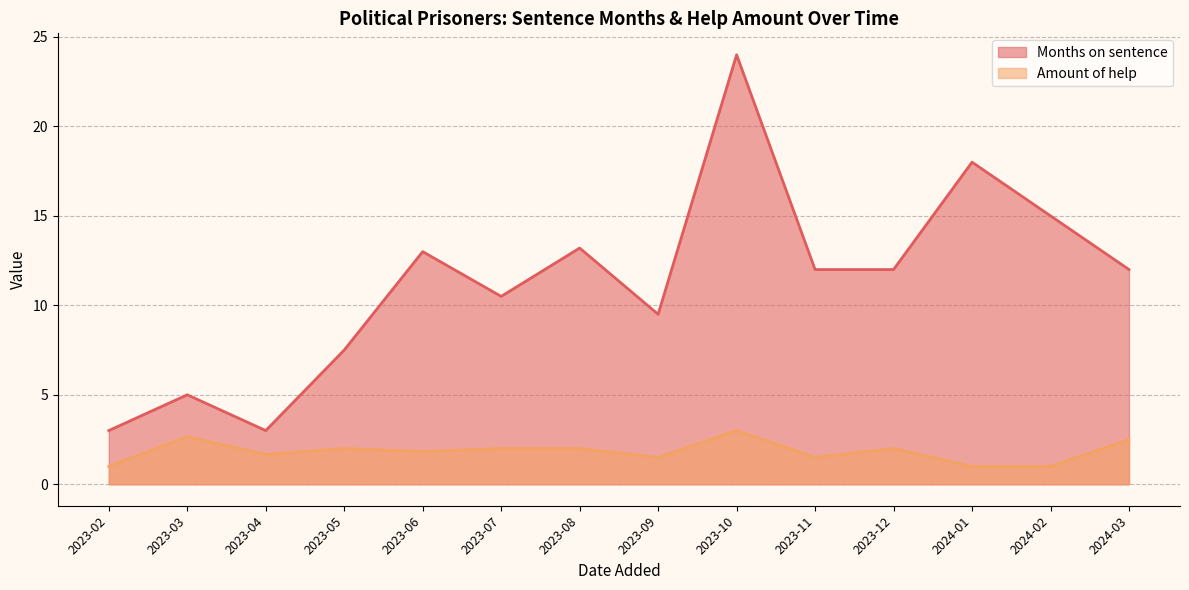

Which series changed the most between 2023-06 and 2023-09?

Months on sentence